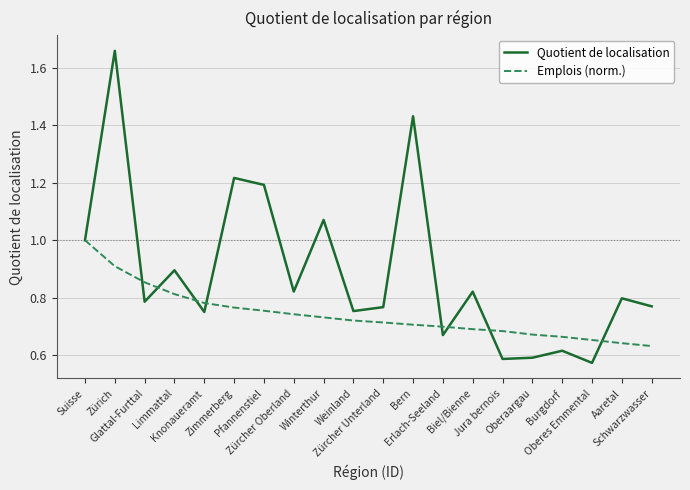

How many interior local valleys does the Quotient de localisation series have?

7